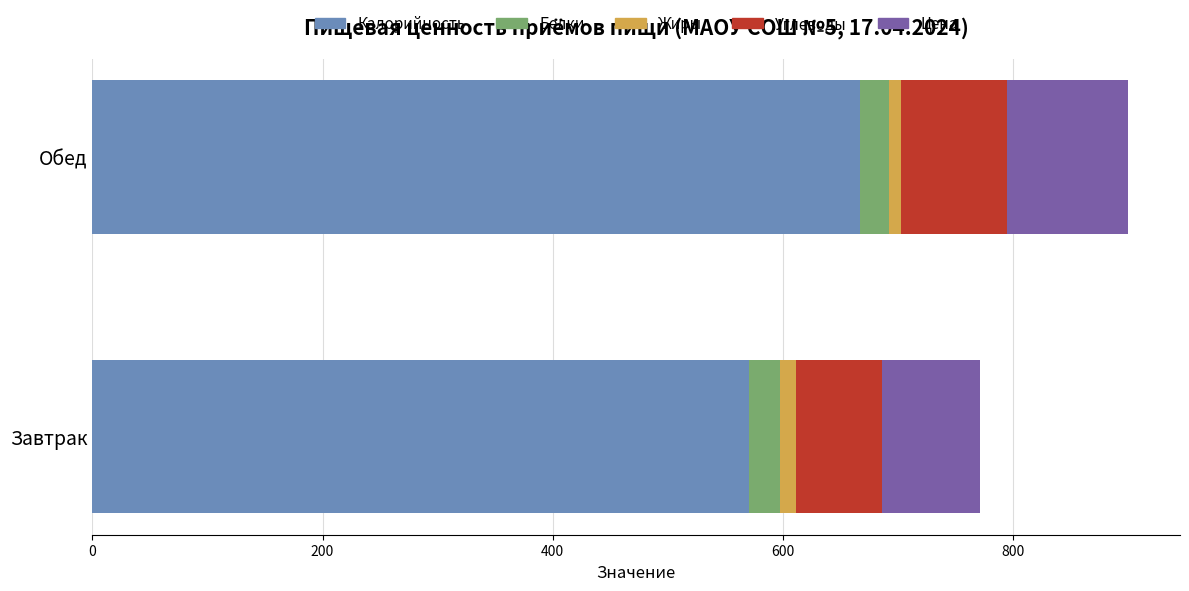

Which series changed the most between Завтрак and Обед?

Калорийность